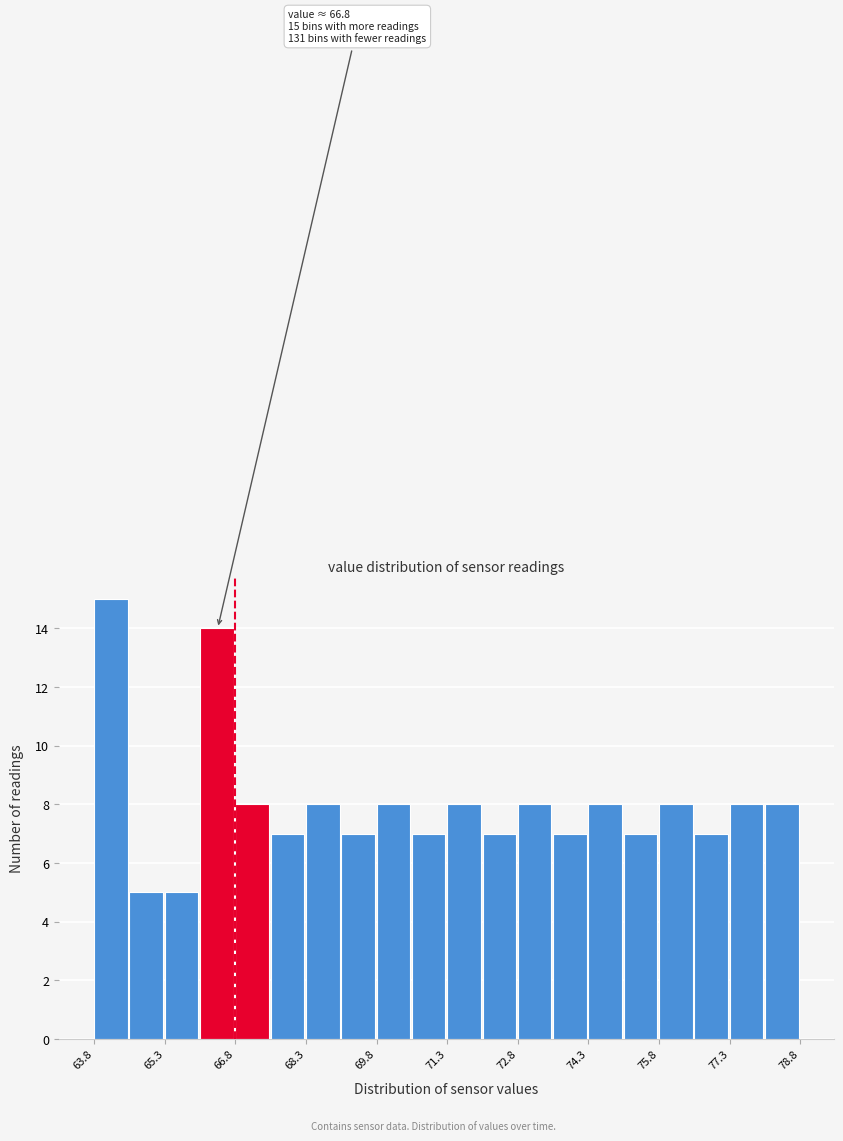

Read against the x-axis, roughly where is the centre of the tallest bar?

64.2